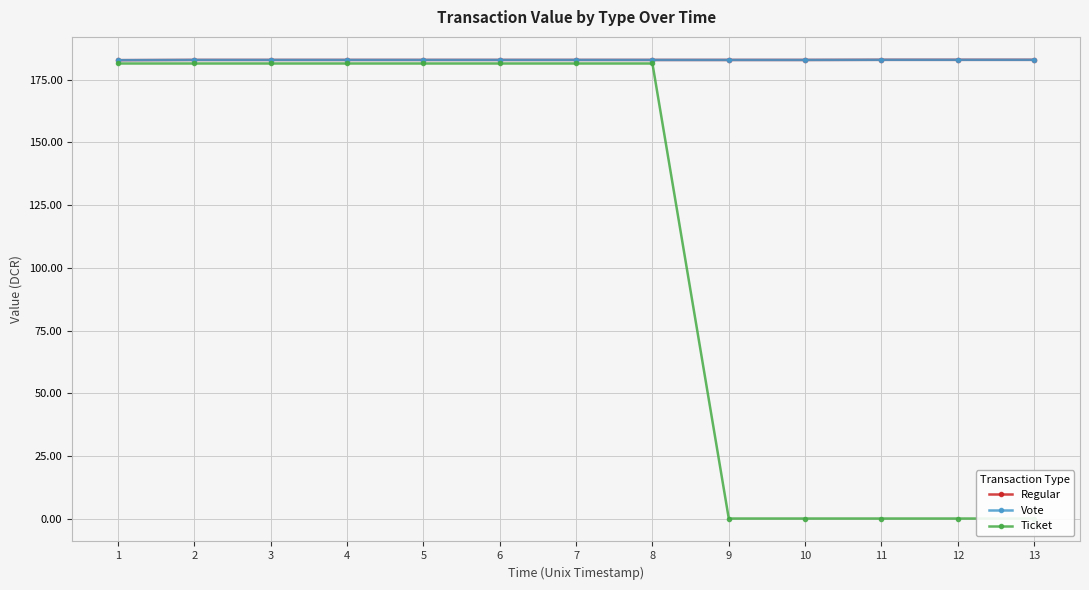

Reading left to right, transcribe all the data shown in this chart.

Regular: 182.7	182.8	182.8	182.8	182.8	182.8	182.8	182.8	182.8	182.8	182.9	182.9	182.9
Vote: 182.7	182.8	182.8	182.8	182.8	182.8	182.8	182.8	182.8	182.8	182.9	182.9	182.9
Ticket: 181.4	181.4	181.4	181.4	181.4	181.4	181.4	181.4	0.1	0.1	0.1	0.1	0.1